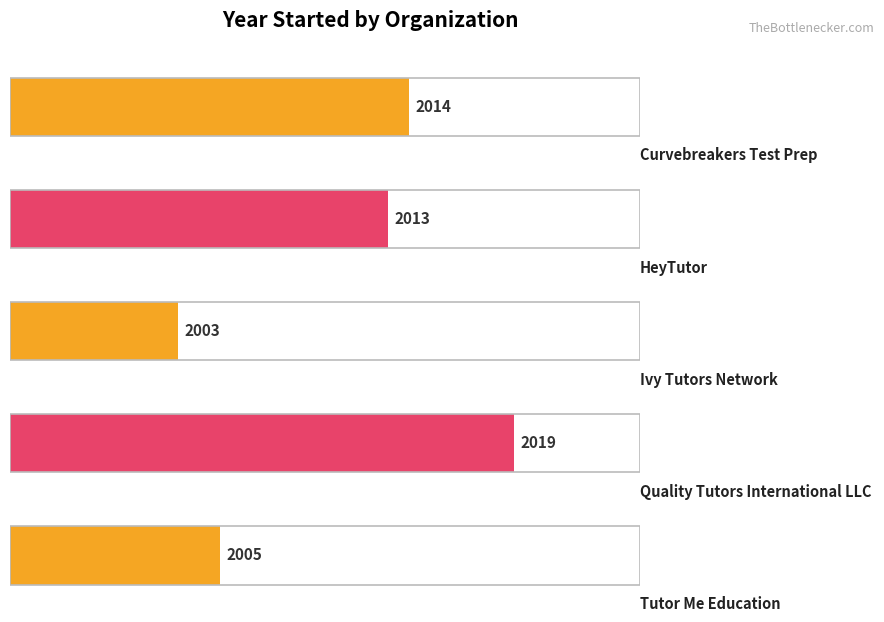

What is the sum of all values?

10054